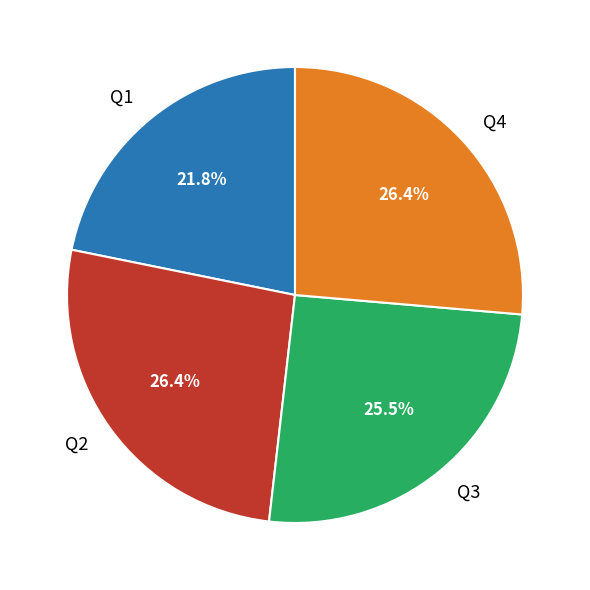

To the nearest percent, what is the difference between the Q4 and Q2 slice percentages?

0%